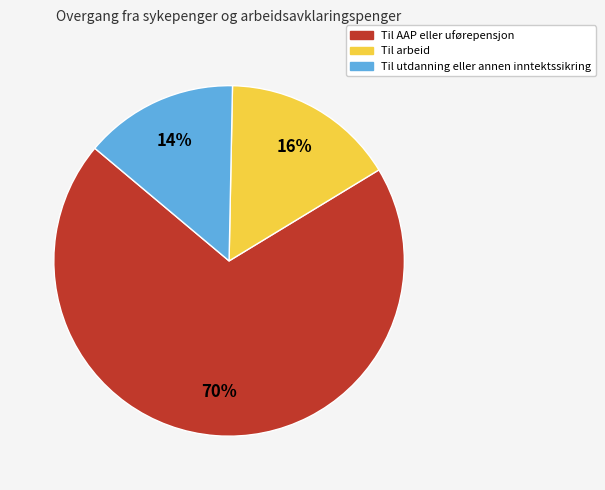

What is the smallest slice in the pie chart?

Til utdanning eller annen inntektssikring